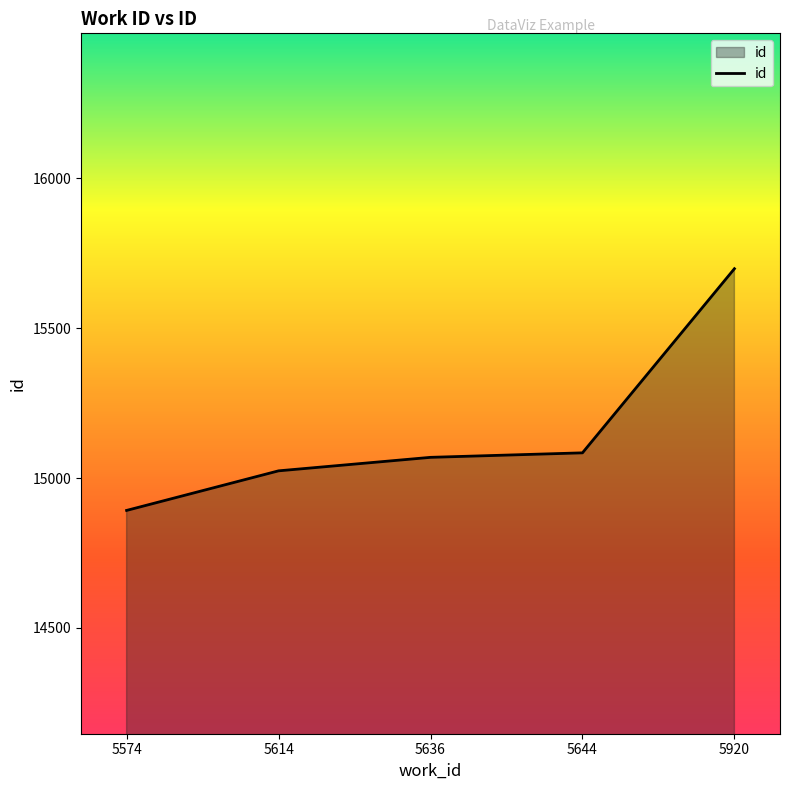

True or false: the data shows 15698 at 5920.

True